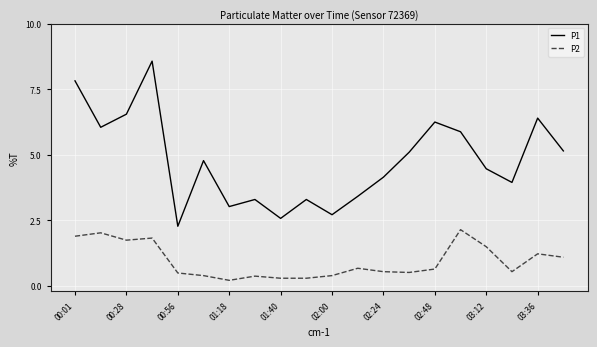

Which series has the largest total across all categories?

P1